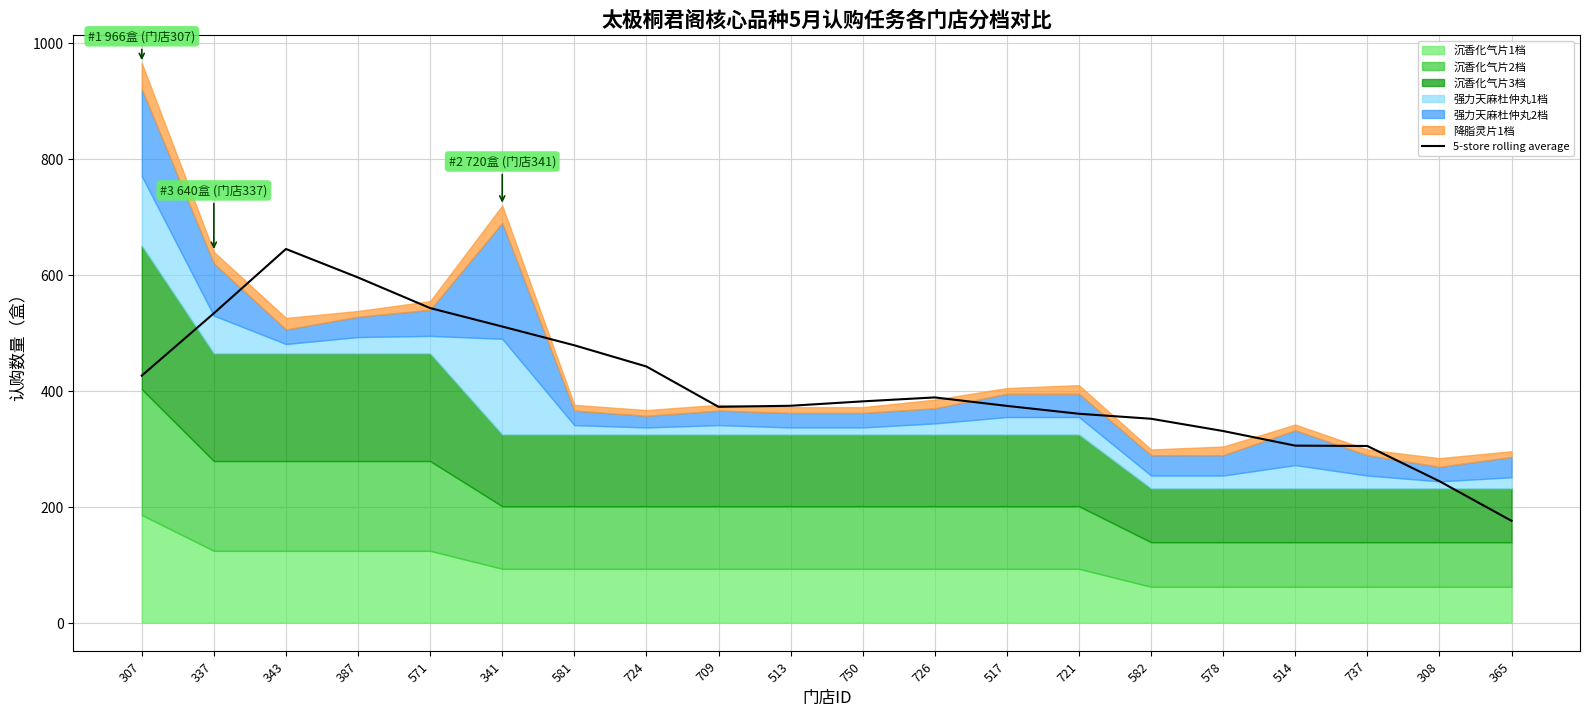

The value at 514 is 542.1. True or false?

False